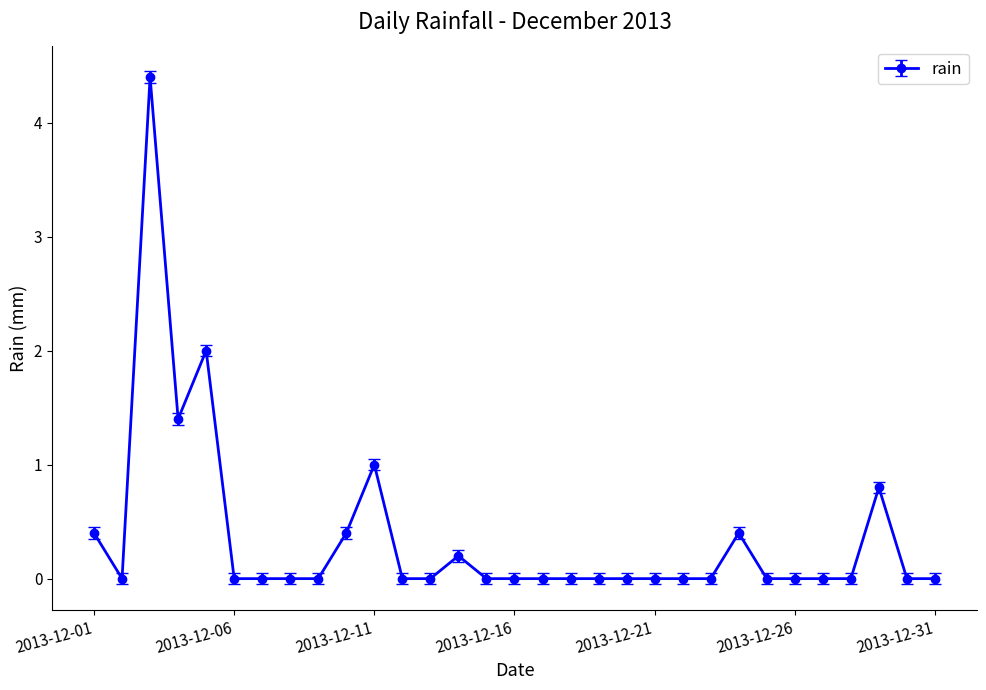

True or false: there are more than 0 points higher than both neighbors.

True